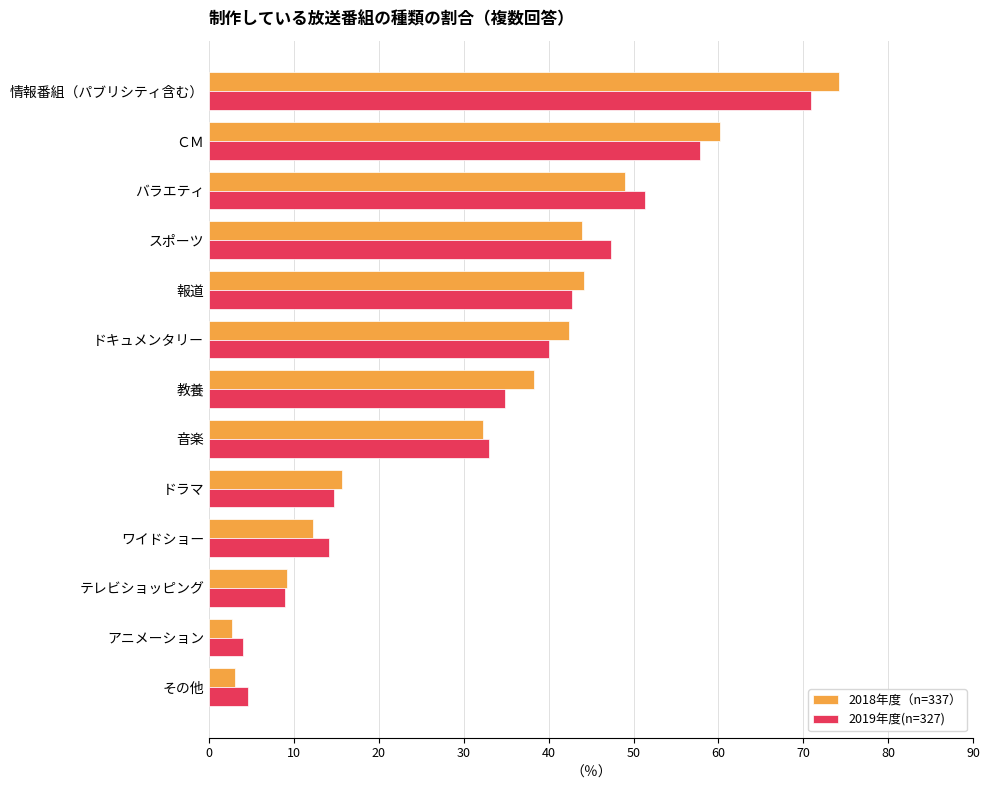

Is it true that 2019年度(n=327) equals 71.3 at バラエティ?

False